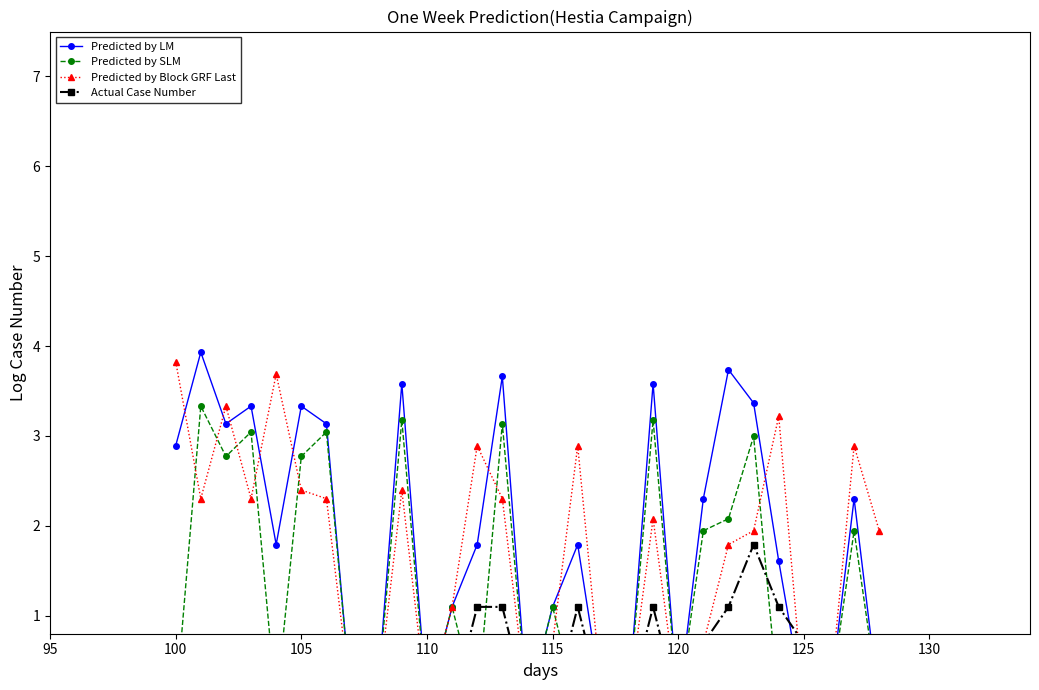

The Predicted by Block GRF Last series shows 0.0 at 130. True or false?

True